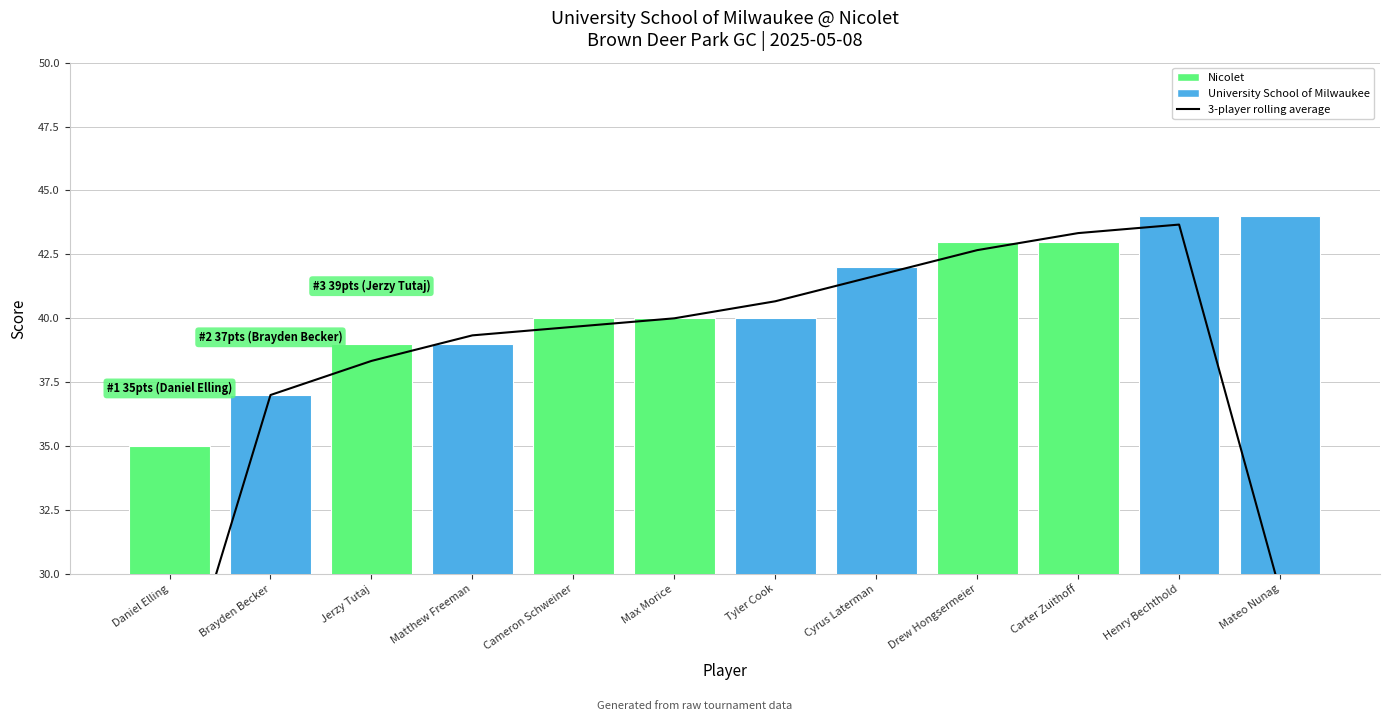

Which has a higher value, Cyrus Laterman or Henry Bechthold?

Henry Bechthold